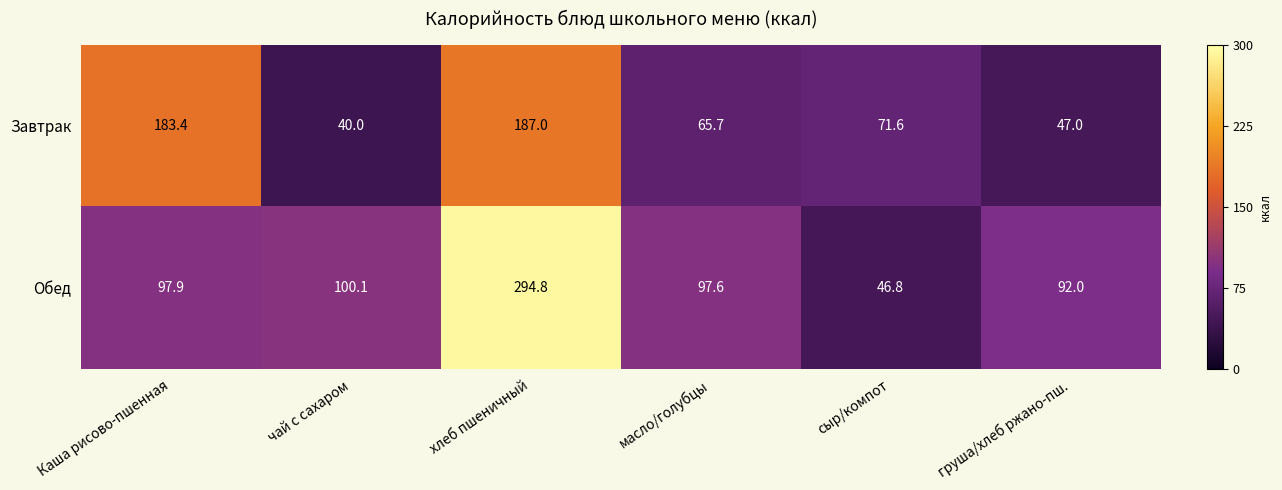

Which category has the highest value in the Завтрак series?

хлеб пшеничный